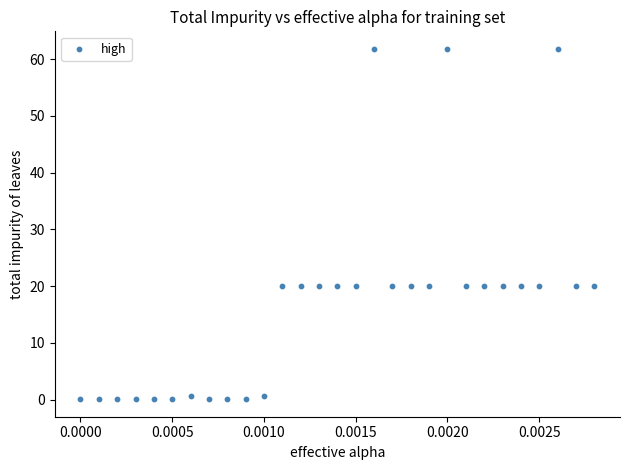

What is the range of Y values (max minus min)?

61.7